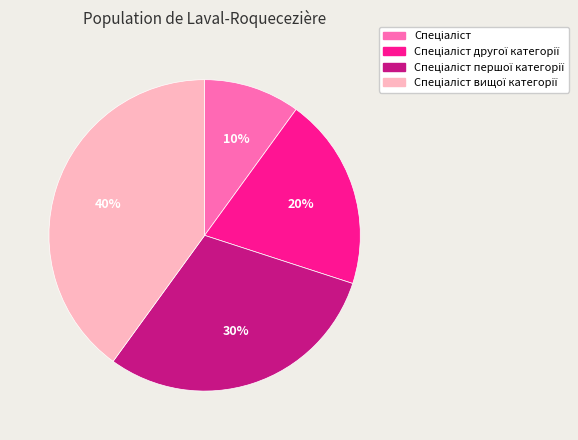

Is there any slice that represents more than half of the pie?

No